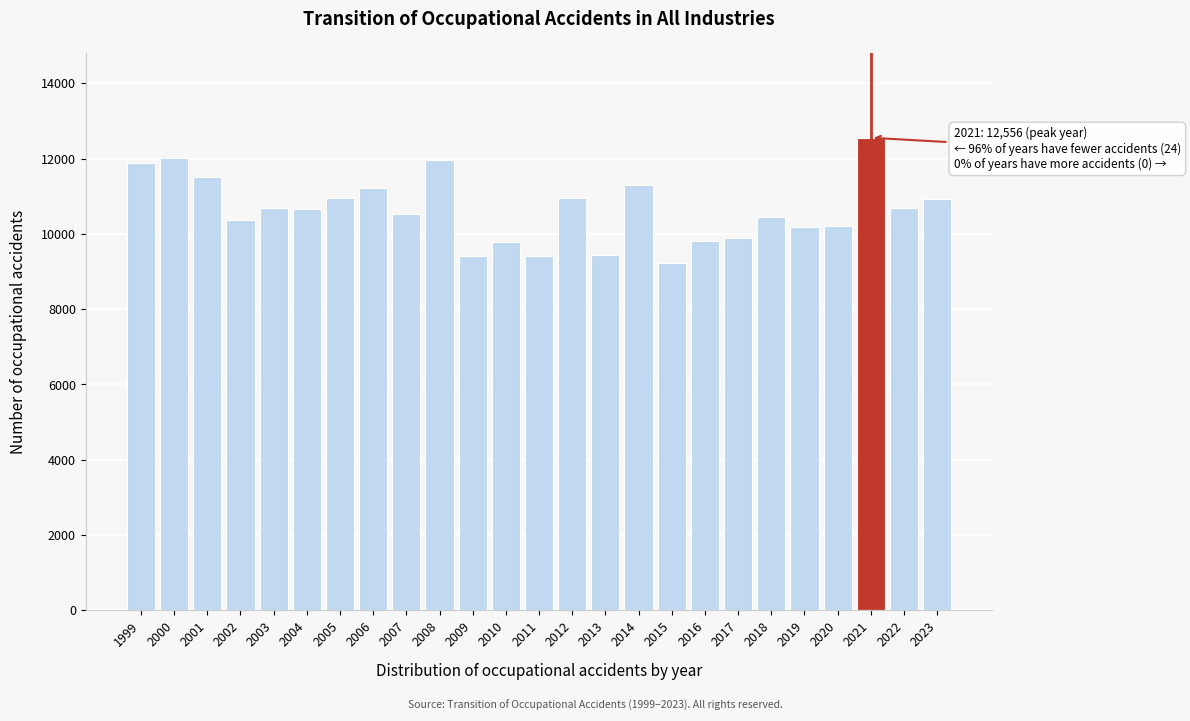

What value does the data have at 2017?

9882